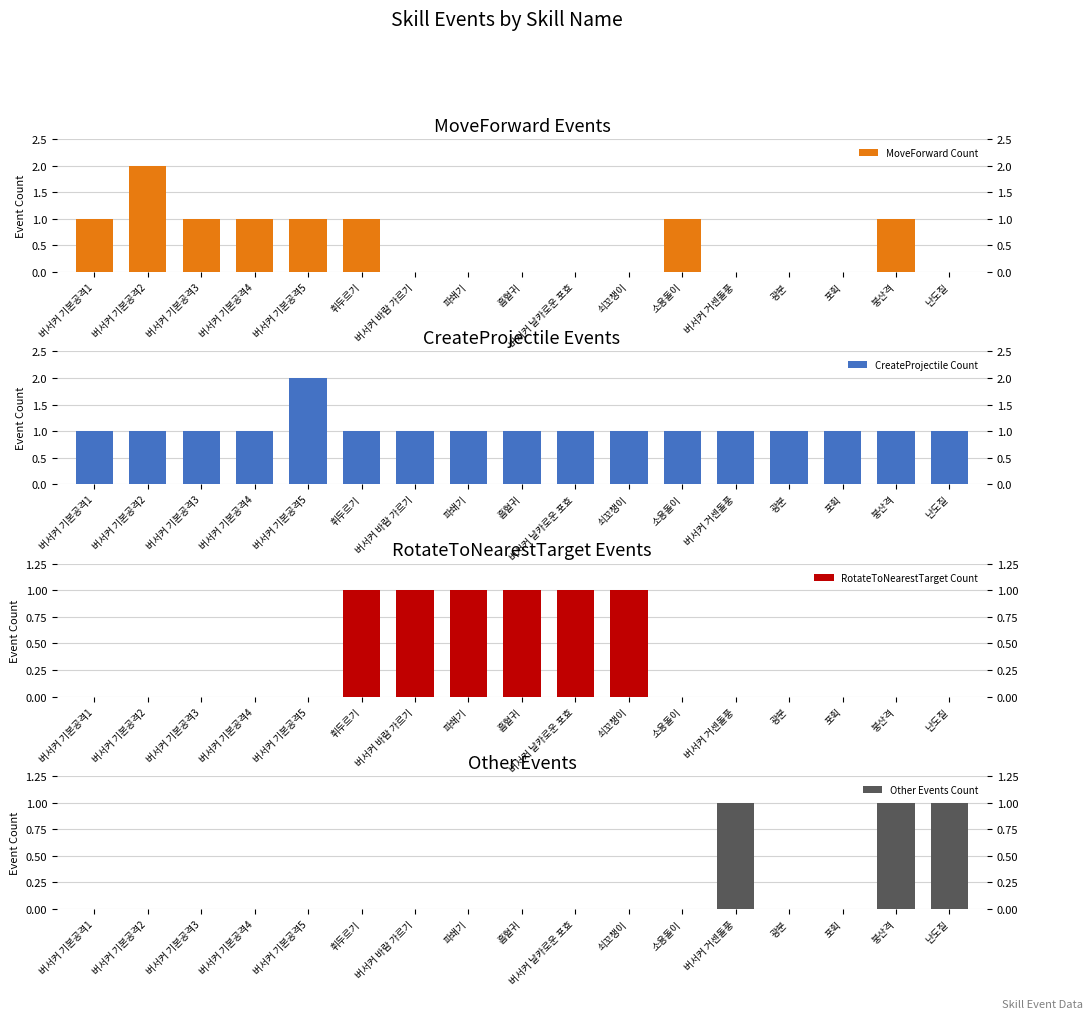

Which series has the widest spread of values?

MoveForward Count